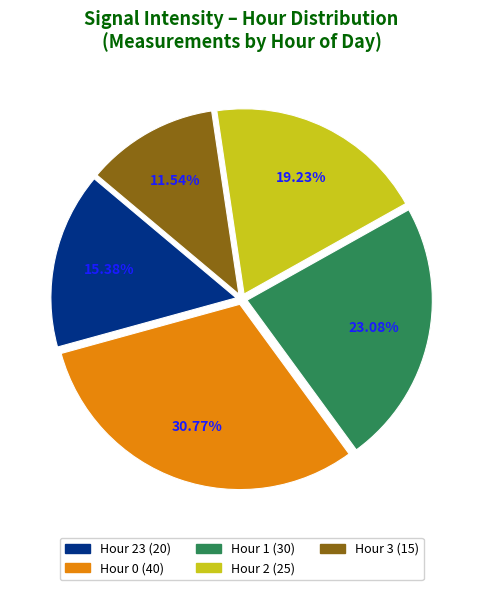

Does any single category account for the majority?

No